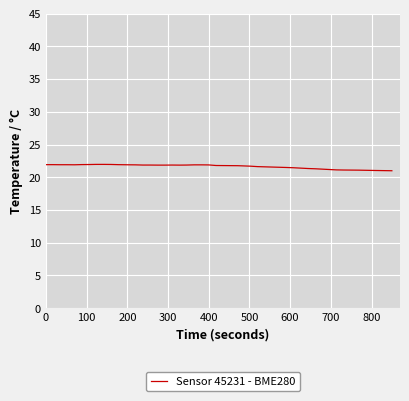

What is the maximum value shown in the chart?

22.0